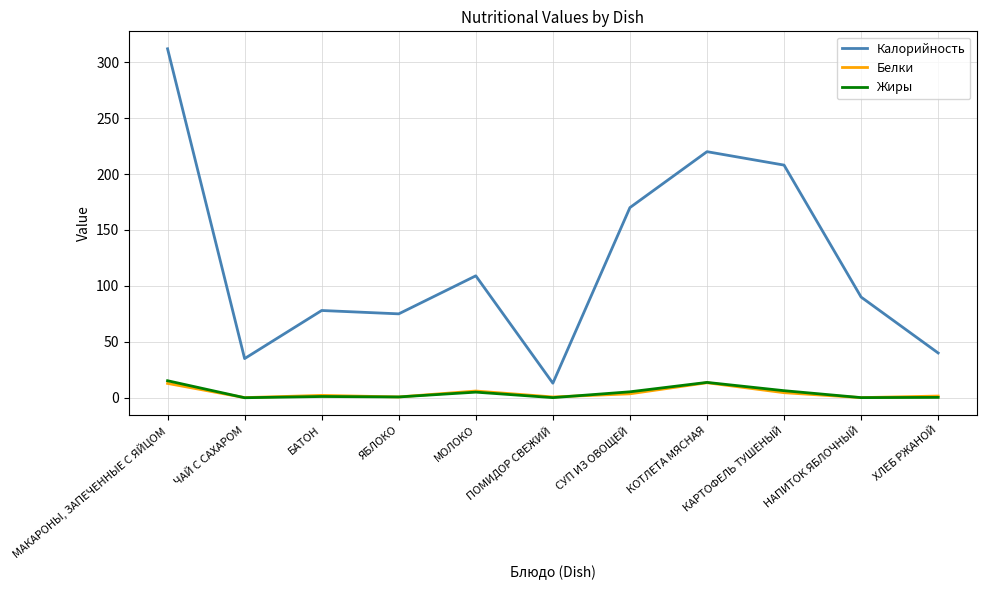

List the labels in order of Калорийность value, largest first.

МАКАРОНЫ, ЗАПЕЧЕННЫЕ С ЯЙЦОМ, КОТЛЕТА МЯСНАЯ, КАРТОФЕЛЬ ТУШЕНЫЙ, СУП ИЗ ОВОЩЕЙ, МОЛОКО, НАПИТОК ЯБЛОЧНЫЙ, БАТОН, ЯБЛОКО, ХЛЕБ РЖАНОЙ, ЧАЙ С САХАРОМ, ПОМИДОР СВЕЖИЙ